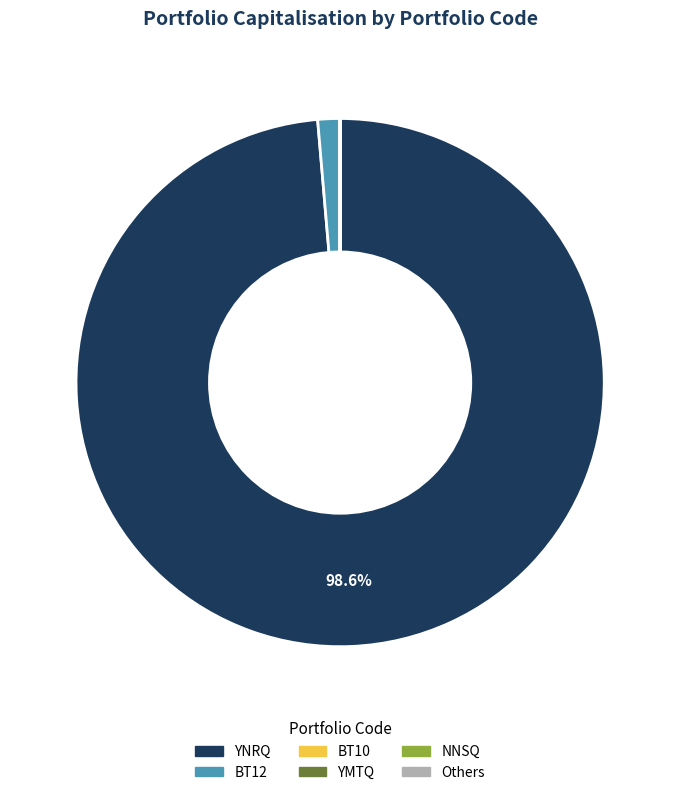

Does any single category account for the majority?

Yes